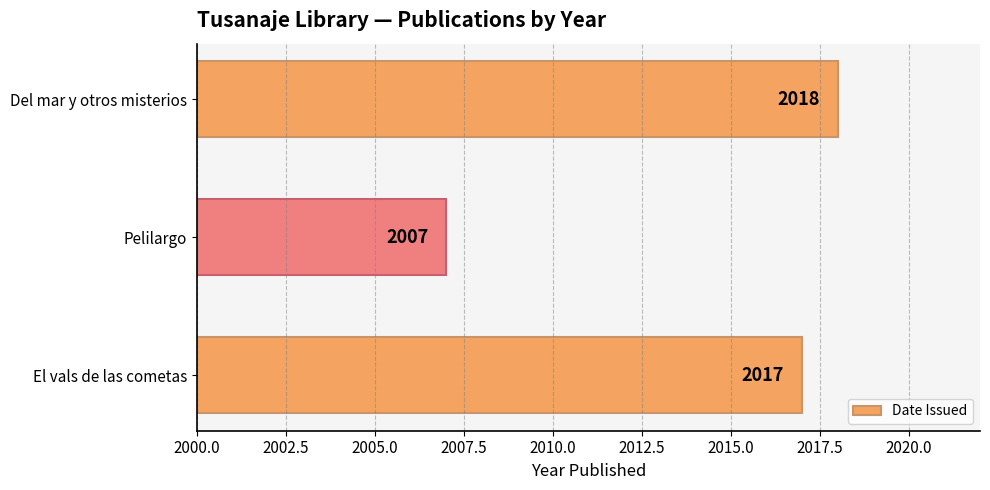

Reading bottom to top, list all the values displayed in this chart.

2017	2007	2018